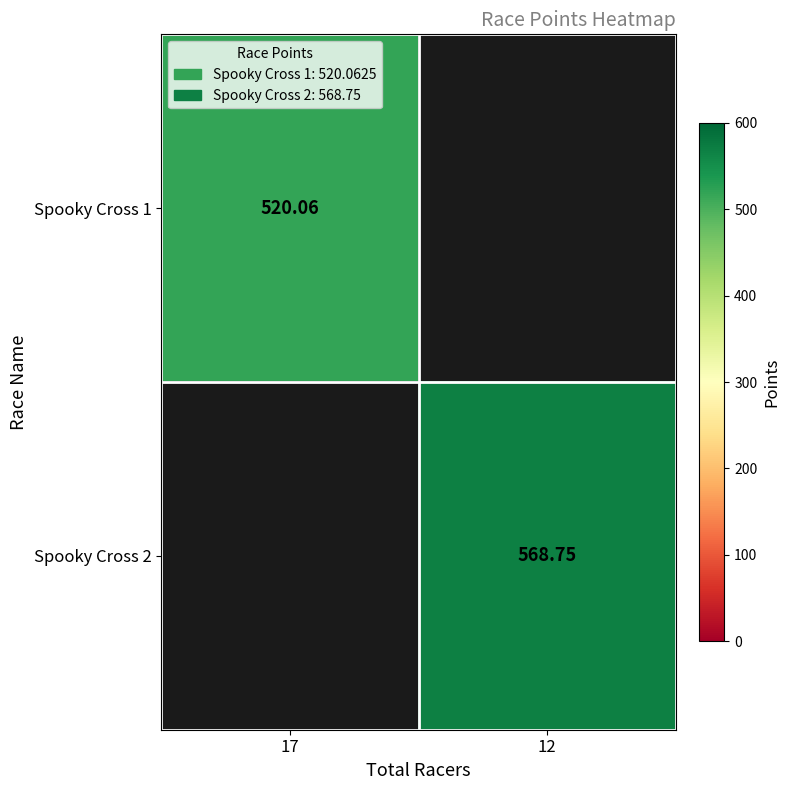

Count the number of data series in this chart.

2